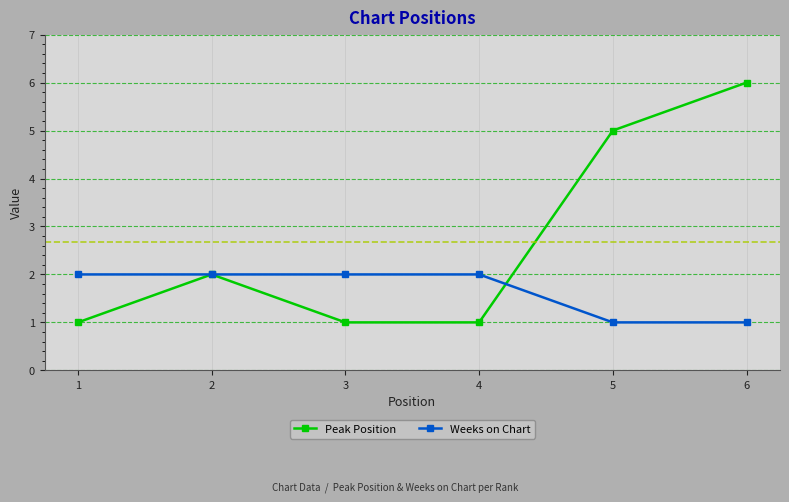

List the series in order of their peak value, lowest first.

Weeks on Chart, Peak Position